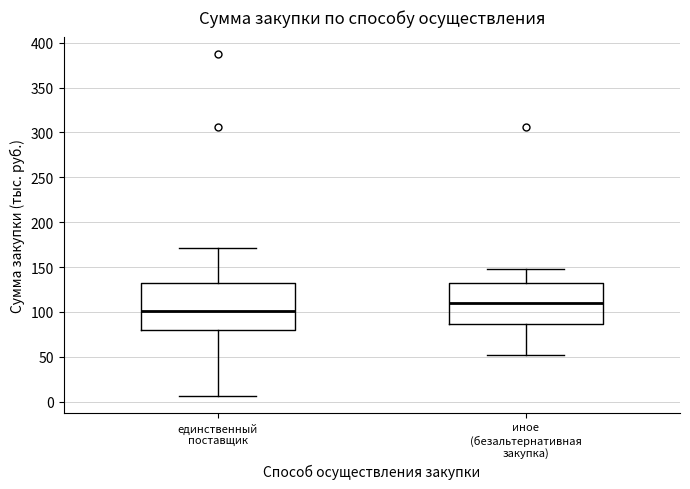

Which box is the tallest, from its lower edge to its upper edge?

единственный поставщик